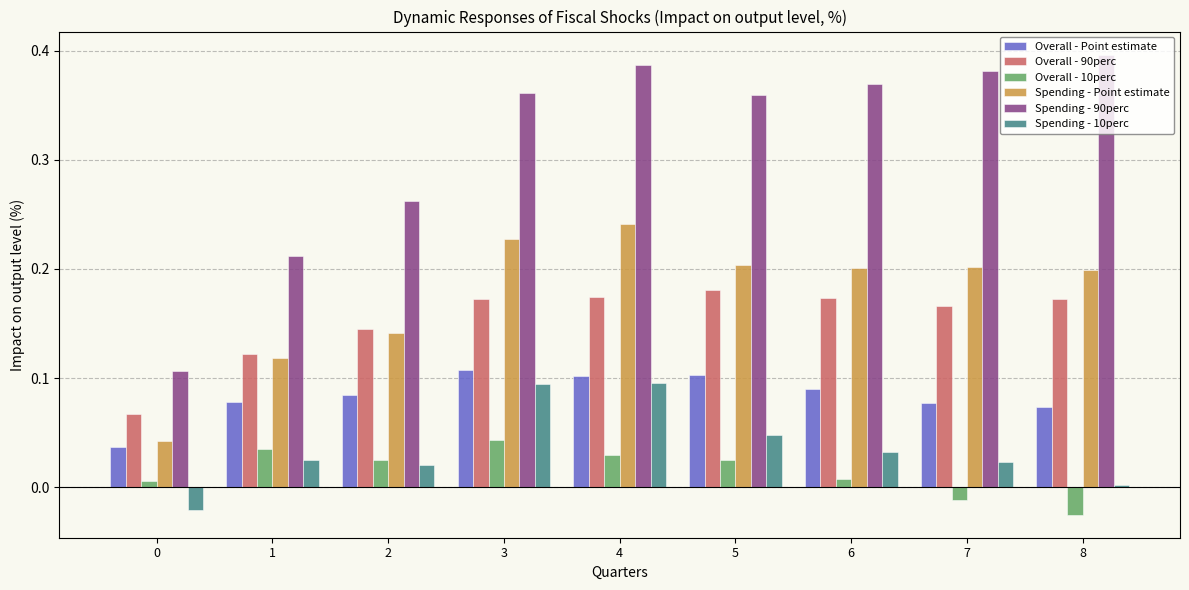

List the series in order of their peak value, highest first.

Spending - 90perc, Spending - Point estimate, Overall - 90perc, Overall - Point estimate, Spending - 10perc, Overall - 10perc